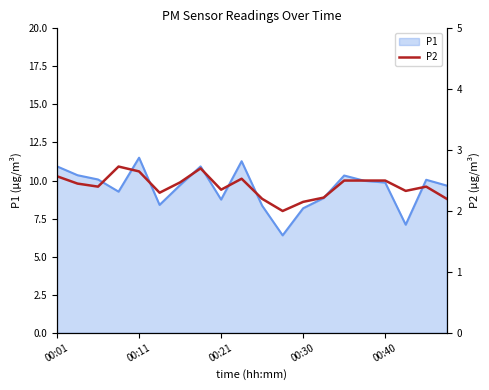

Approximately how many times larger is the value at 6 compared to 15?

1.0